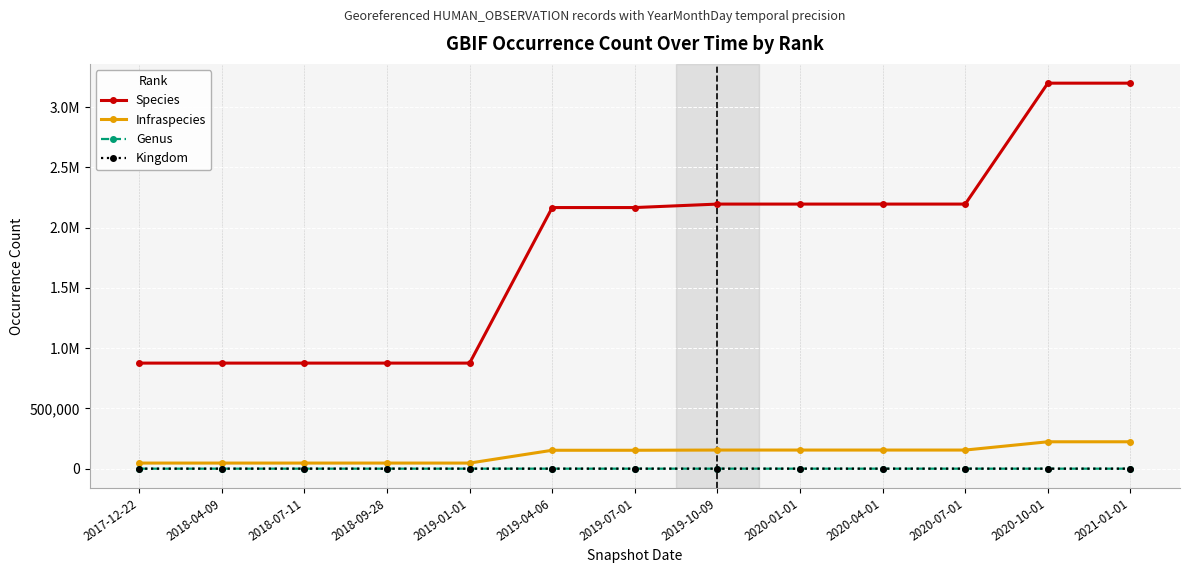

Reading right to left, what are all the values shown in this chart?

Species: 3198561	3198561	2195299	2195299	2195299	2195299	2166481	2166481	875894	875894	875894	875894	875894
Infraspecies: 223048	223048	154438	154438	154438	154438	152743	152743	46432	46432	46432	46432	46432
Genus: 2	2	2	2	2	2	1	1	0	0	0	0	0
Kingdom: 7	7	7	7	7	7	0	0	0	0	0	0	0